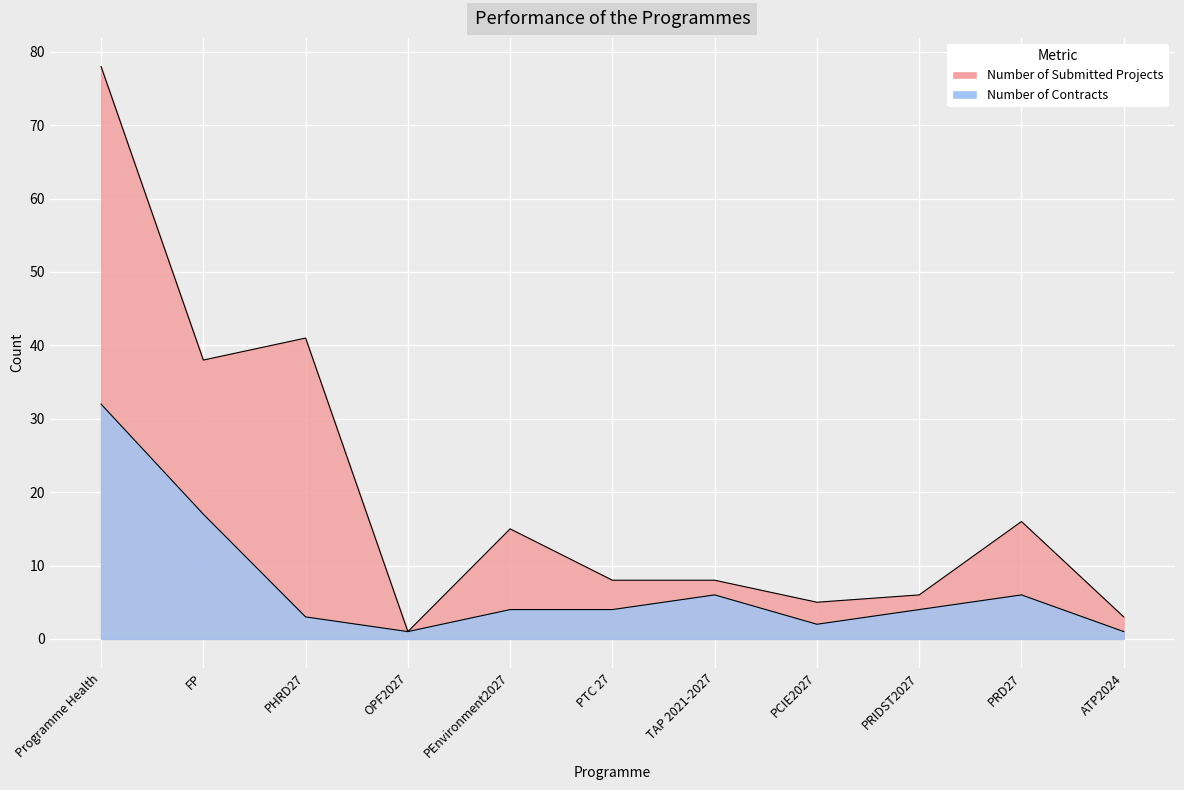

What are all the series names shown in the legend?

Number of Submitted Projects, Number of Contracts